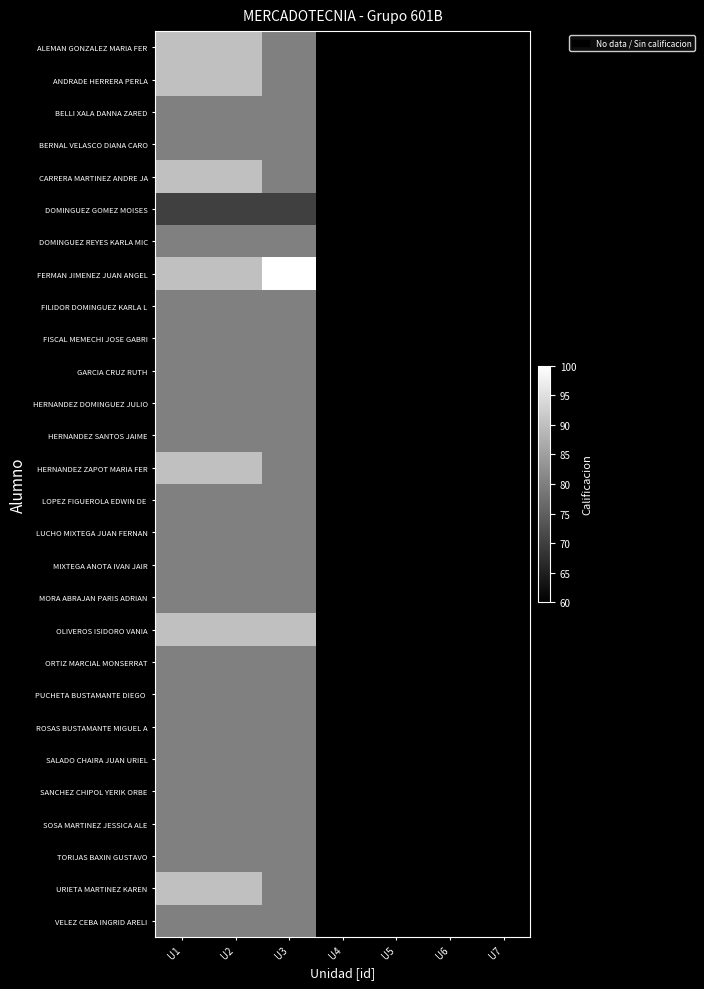

At which category is the sum across all series the highest?

U1